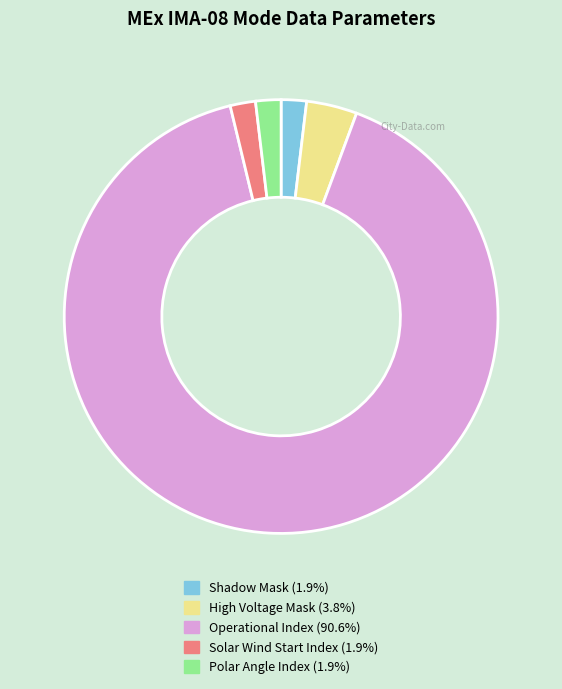

The High Voltage Mask slice represents 4% of the pie. True or false?

True